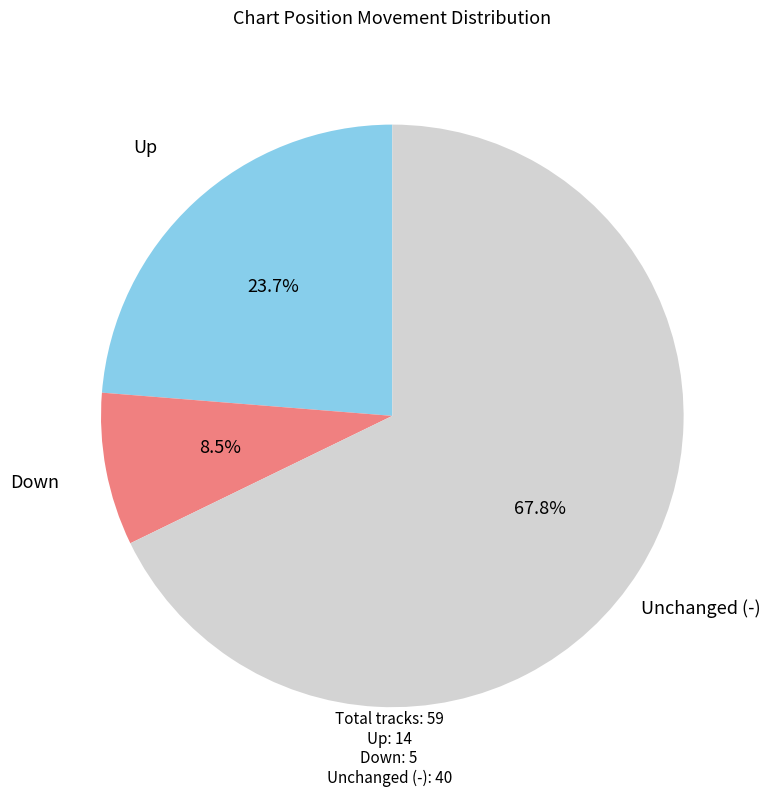

Does any single category account for the majority?

Yes